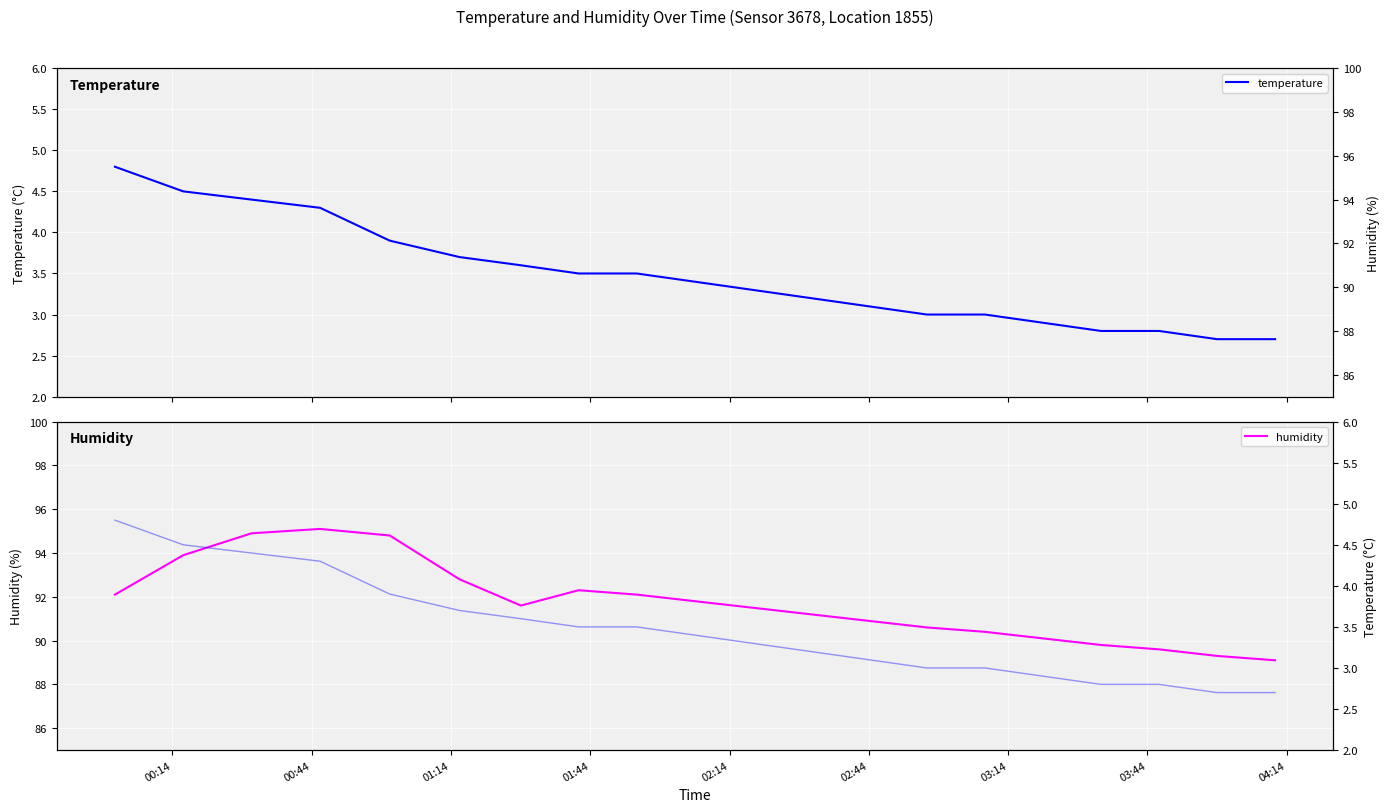

How many values in the humidity series are below 91?

8